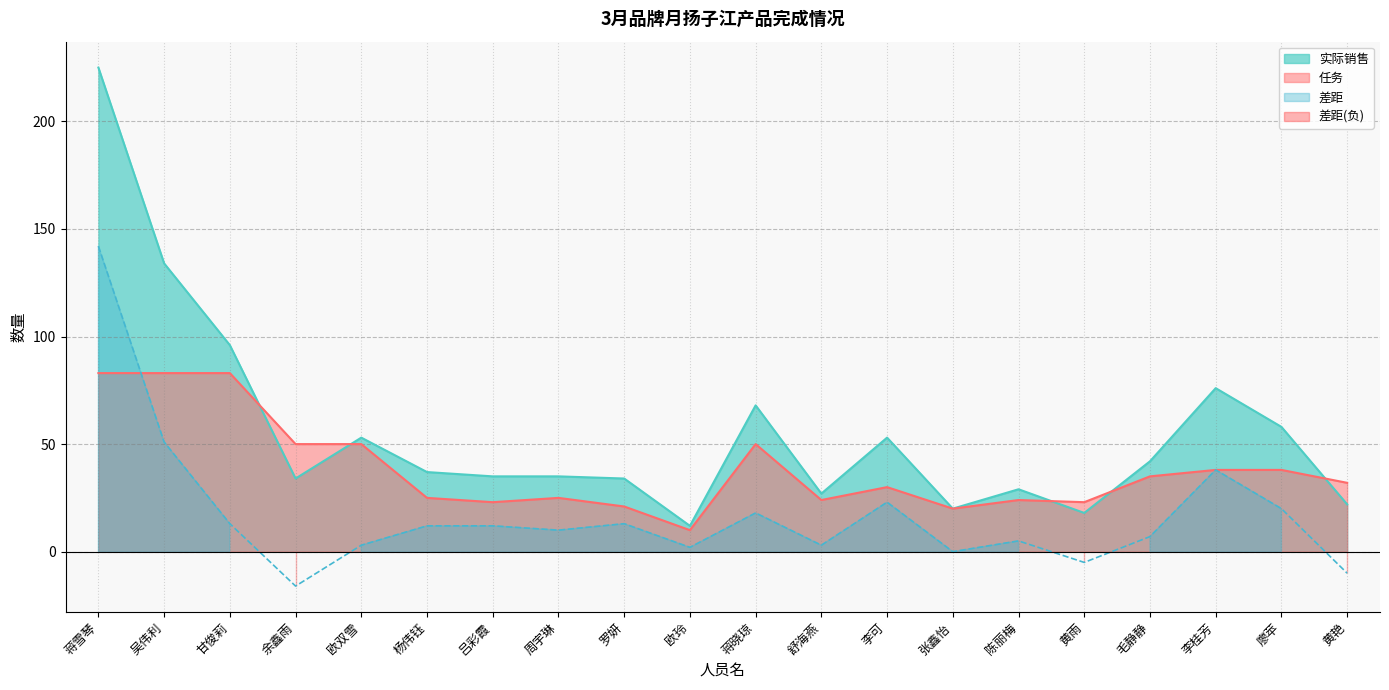

How many data points in 任务 are less than 32?

10